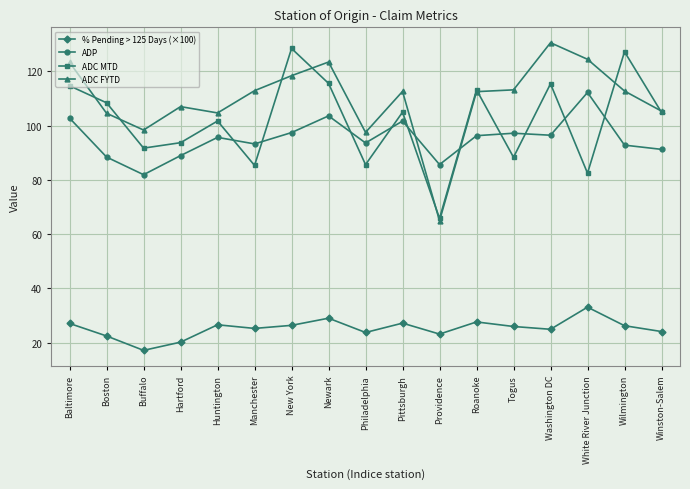

What is the sum of all ADC FYTD values?

1866.4